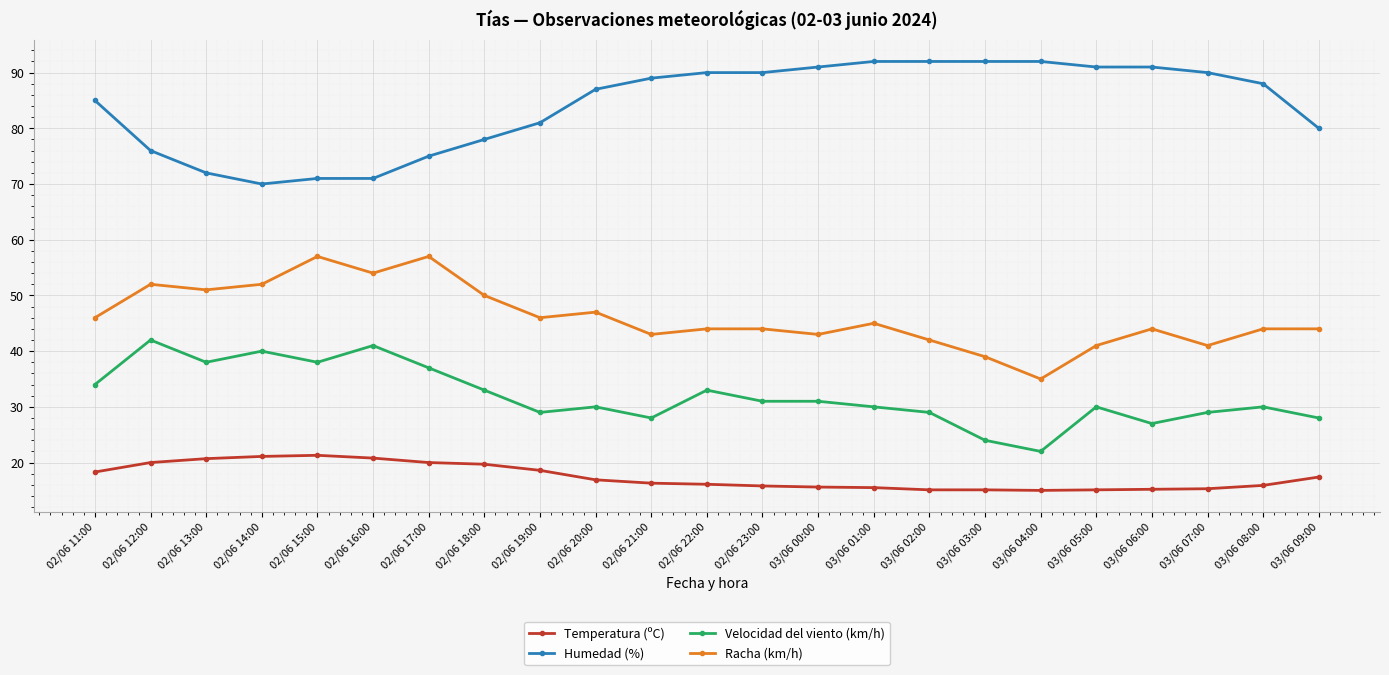

What are all the series names shown in the legend?

Temperatura (ºC), Humedad (%), Velocidad del viento (km/h), Racha (km/h)